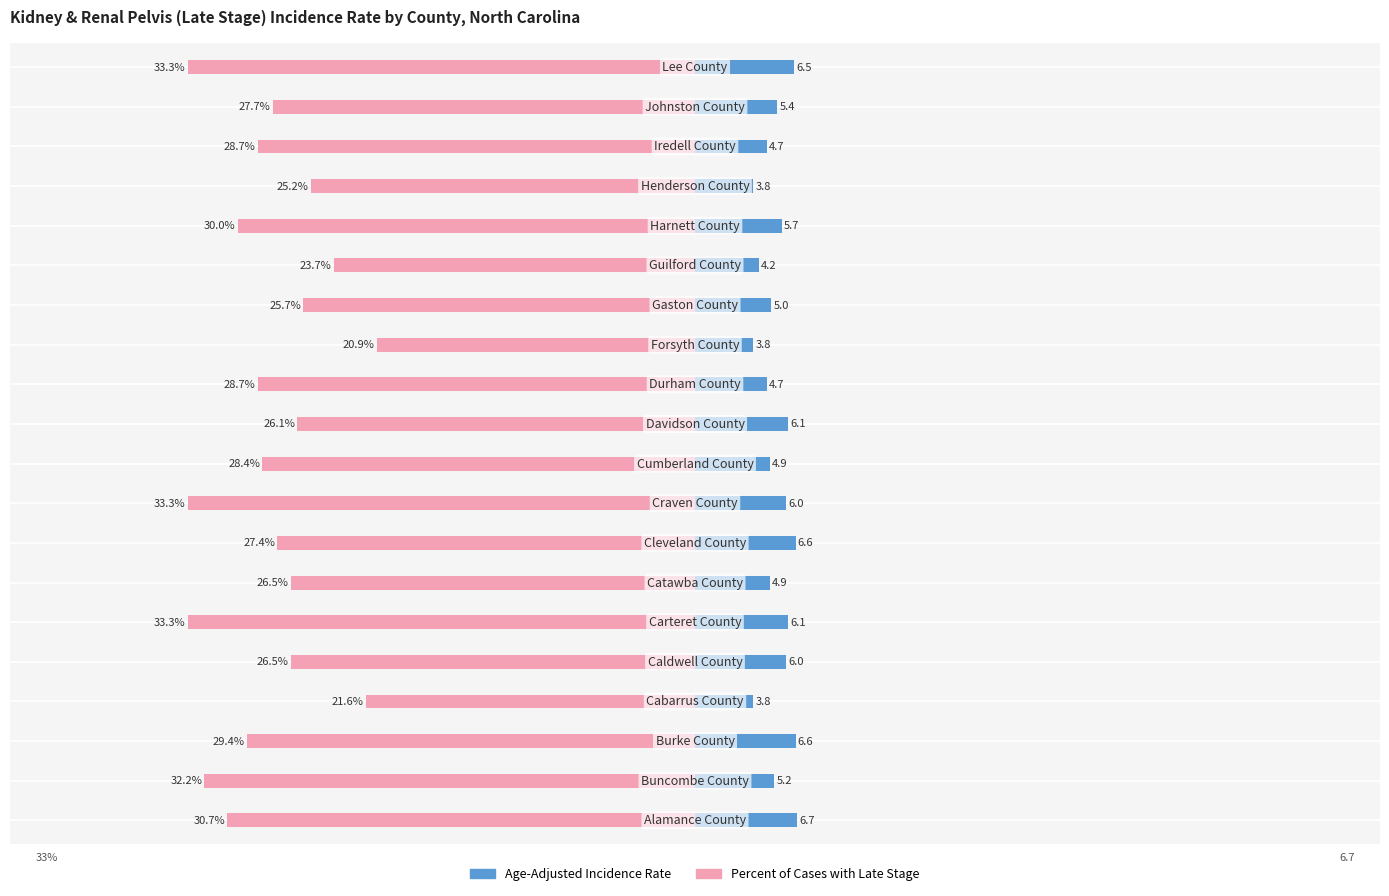

Reading left to right, what are all the values shown in this chart?

Age-Adjusted Incidence Rate: 6.7	5.2	6.6	3.8	6.0	6.1	4.9	6.6	6.0	4.9	6.1	4.7	3.8	5.0	4.2	5.7	3.8	4.7	5.4	6.5
Percent of Cases with Late Stage: -30.7	-32.2	-29.4	-21.6	-26.5	-33.3	-26.5	-27.4	-33.3	-28.4	-26.1	-28.7	-20.9	-25.7	-23.7	-30.0	-25.2	-28.7	-27.7	-33.3